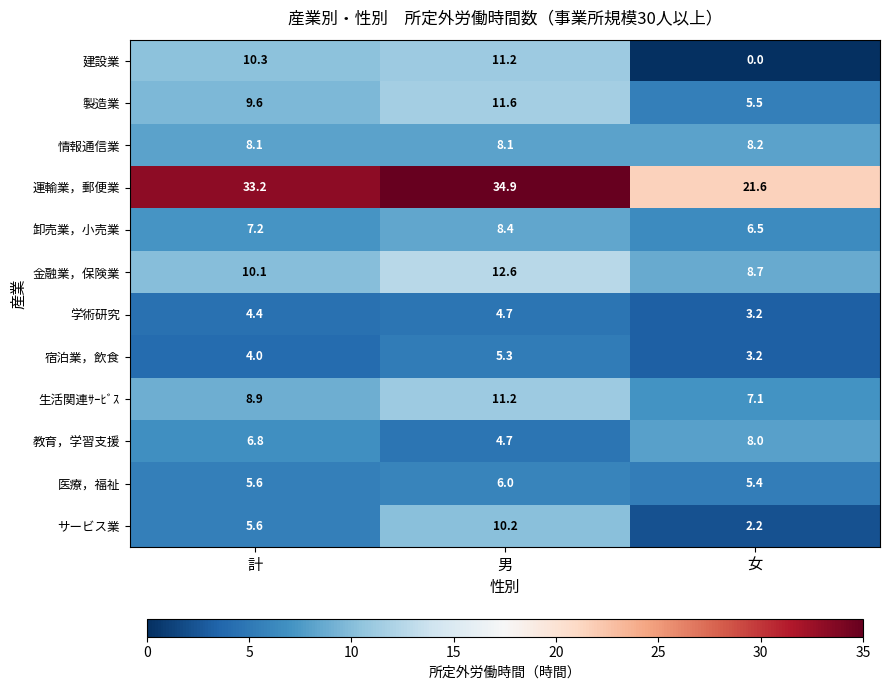

What is the difference between the highest and lowest values at 女?

21.6